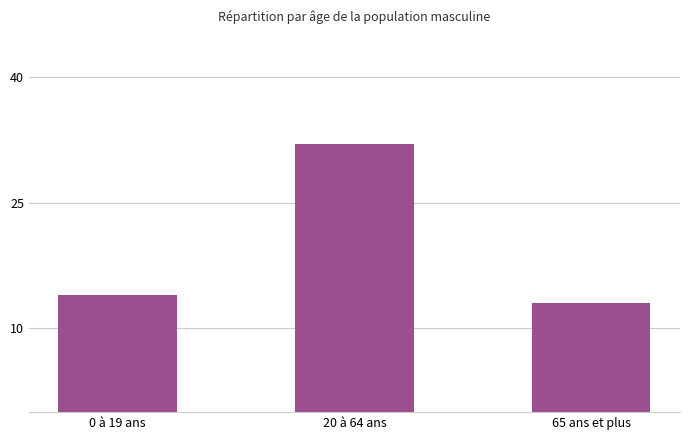

What position from the right is 65 ans et plus?

1